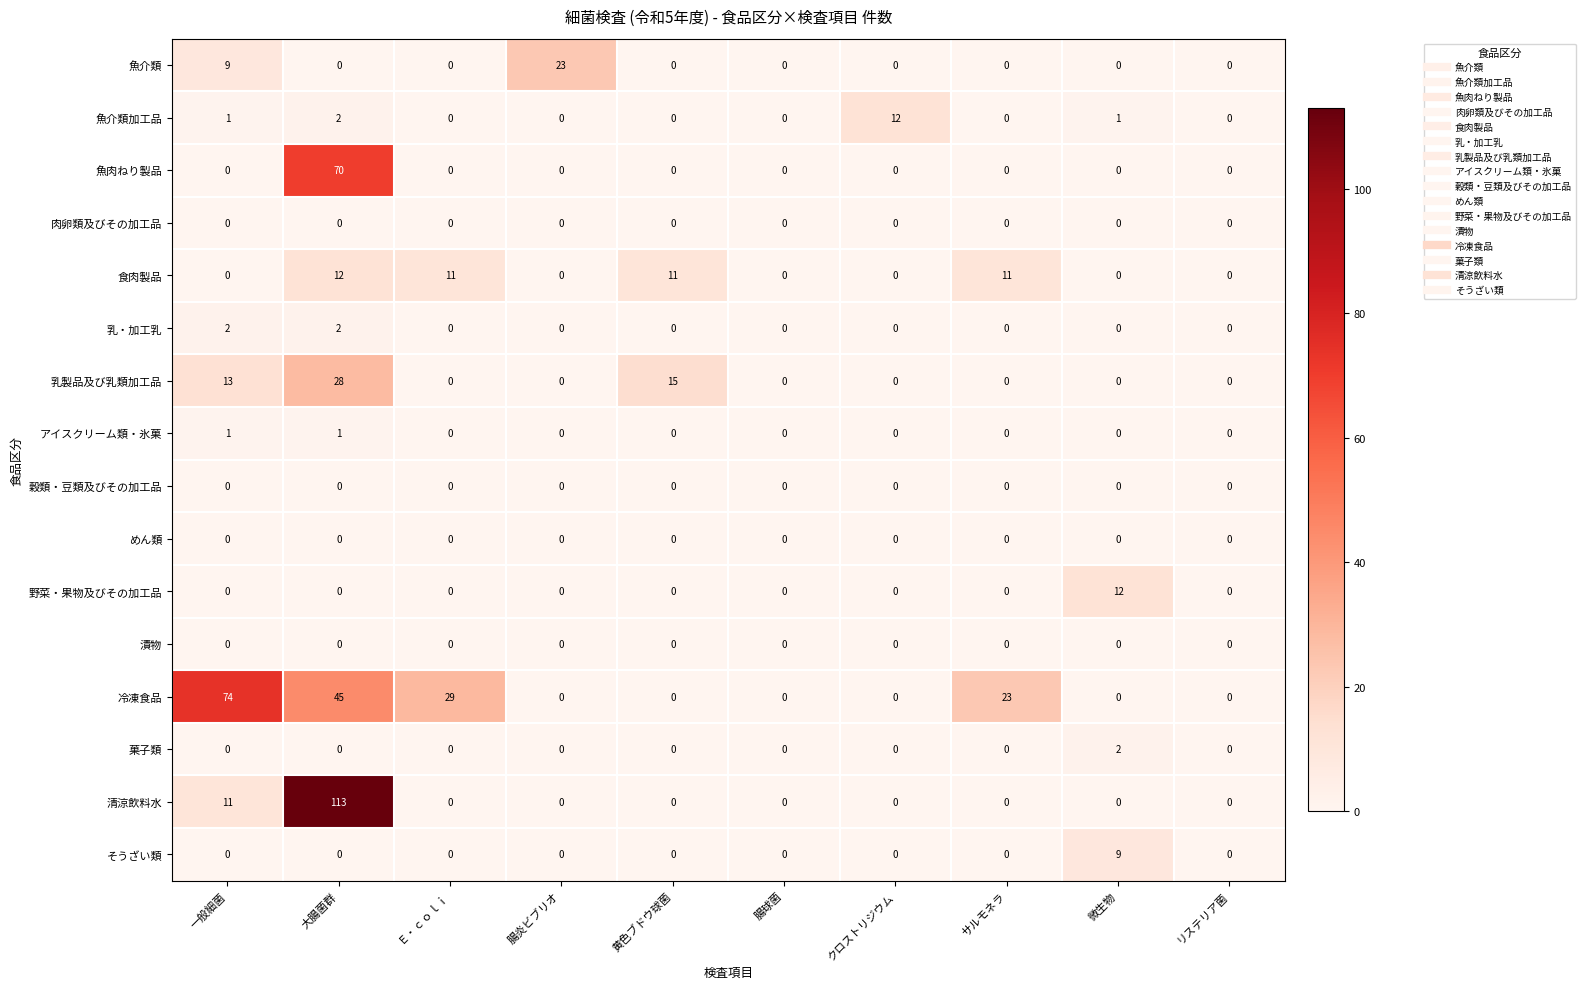

Which series has the widest spread of values?

清涼飲料水